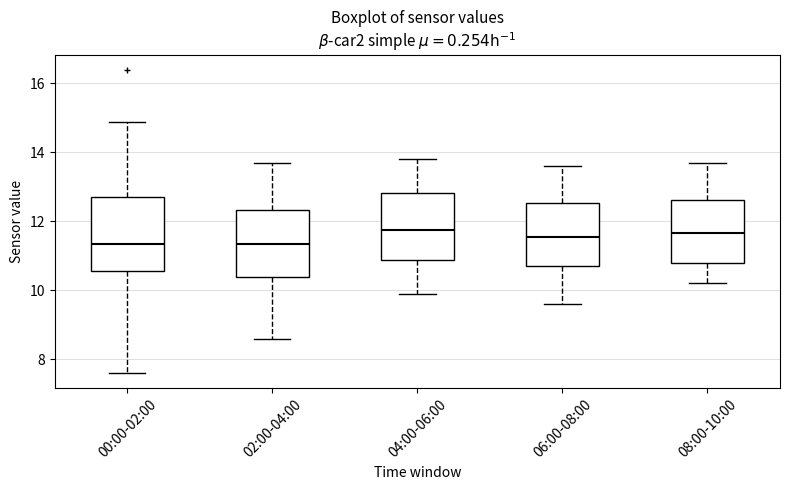

Reading left to right, read every box against the y-axis: the position of its median line, the range the box covers, and the ends of its whiskers. The values are not printed on the chart, so give them approximately, as read against the axis.

00:00-02:00: median 11.4, box 10.6 to 12.8, whiskers 7.6 to 14.8
02:00-04:00: median 11.4, box 10.4 to 12.4, whiskers 8.6 to 13.8
04:00-06:00: median 11.8, box 10.8 to 12.8, whiskers 10.0 to 13.8
06:00-08:00: median 11.6, box 10.8 to 12.6, whiskers 9.6 to 13.6
08:00-10:00: median 11.6, box 10.8 to 12.6, whiskers 10.2 to 13.8